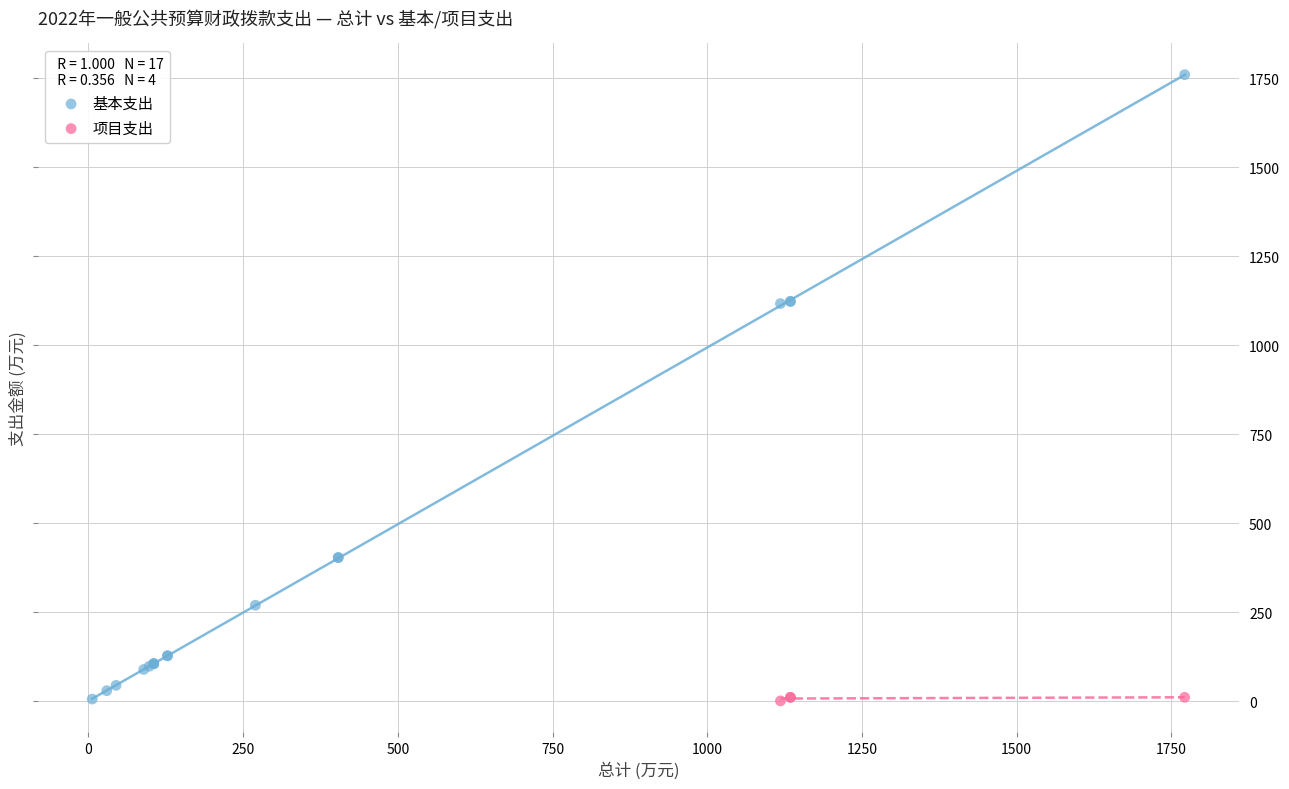

Which series has the largest Y range (max minus min)?

基本支出